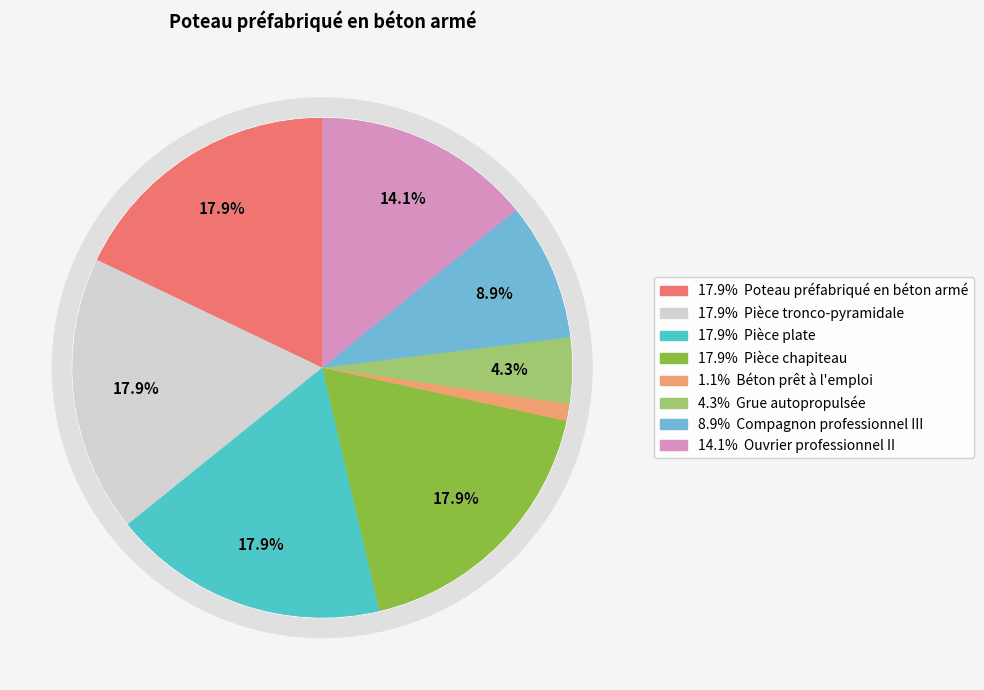

Is the sum of Ouvrier professionnel II and Pièce plate greater than half?

No